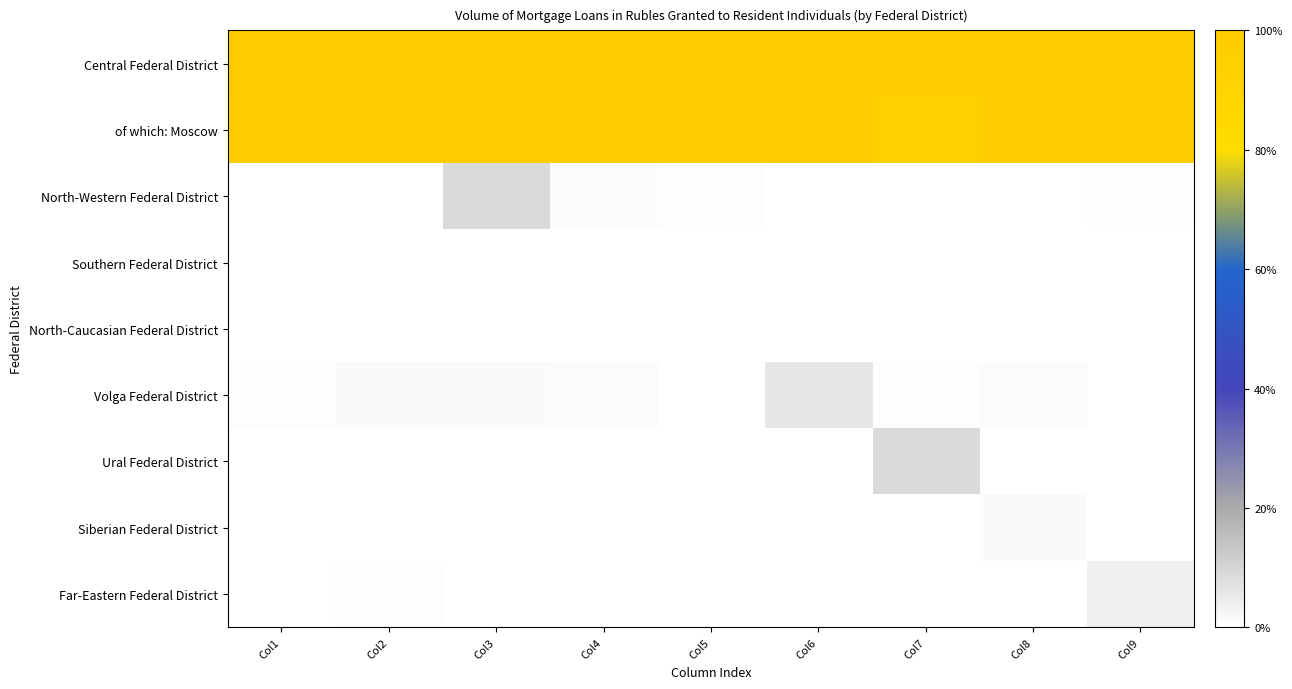

Which label corresponds to the smallest value in the chart?

Col1